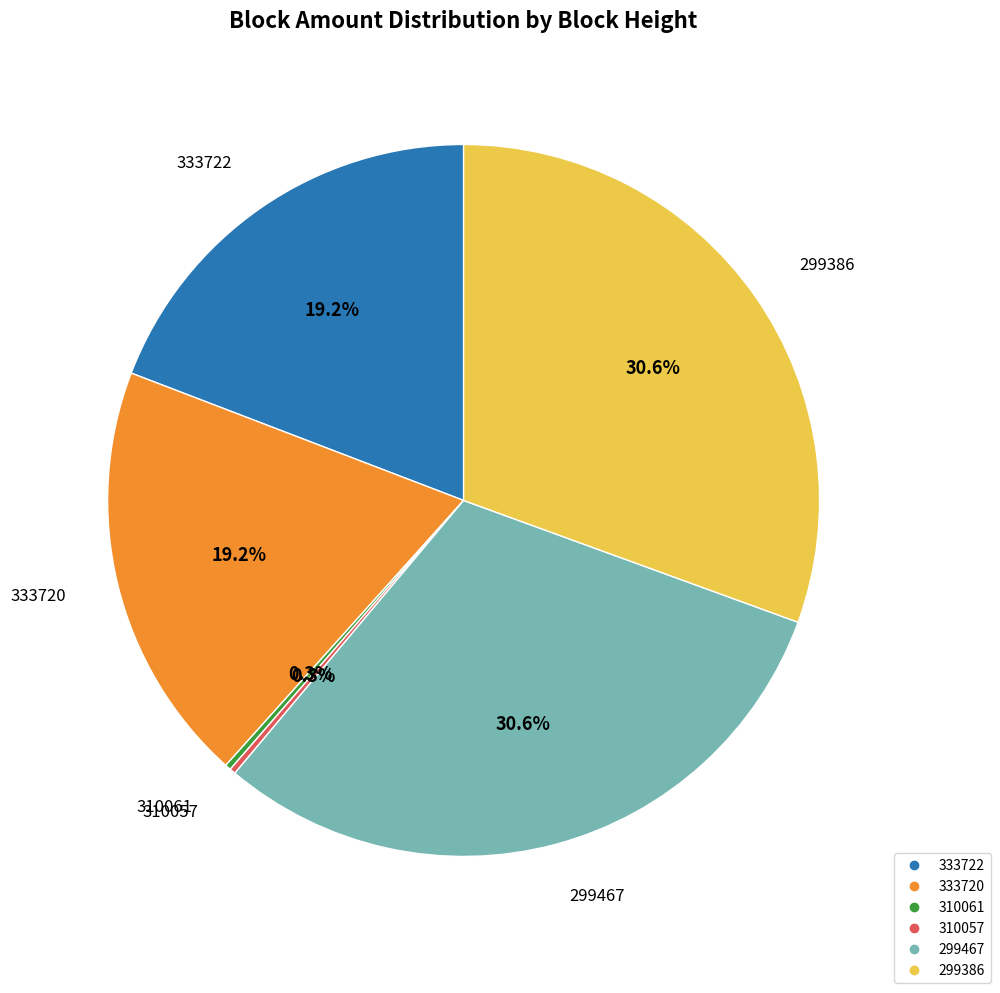

Does any single category account for the majority?

No